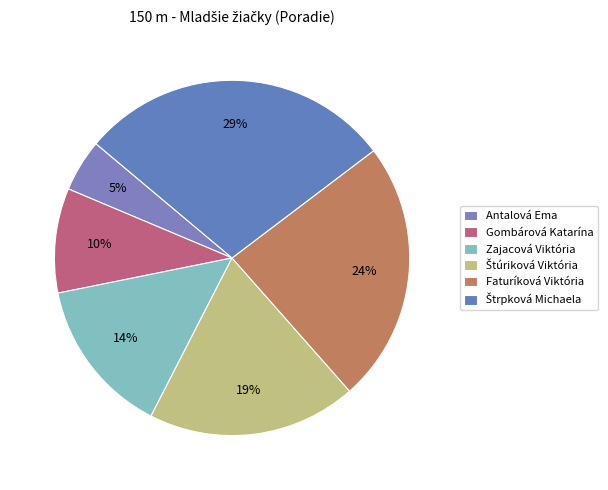

How many segments does this pie chart have?

6